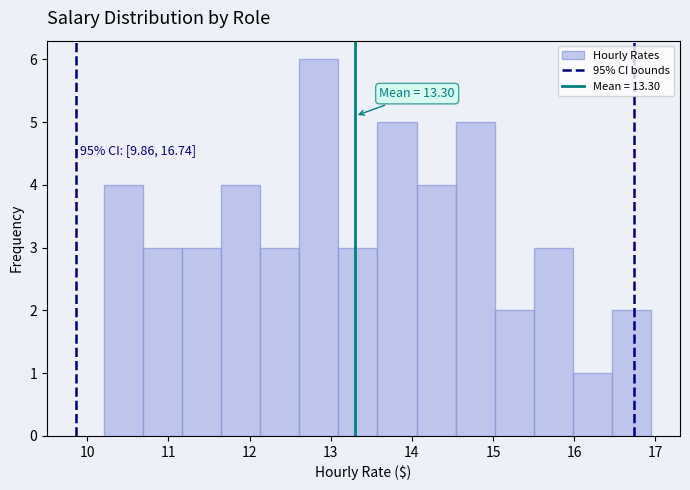

Which range on the x-axis has the tallest bar?

12.6 to 13.1